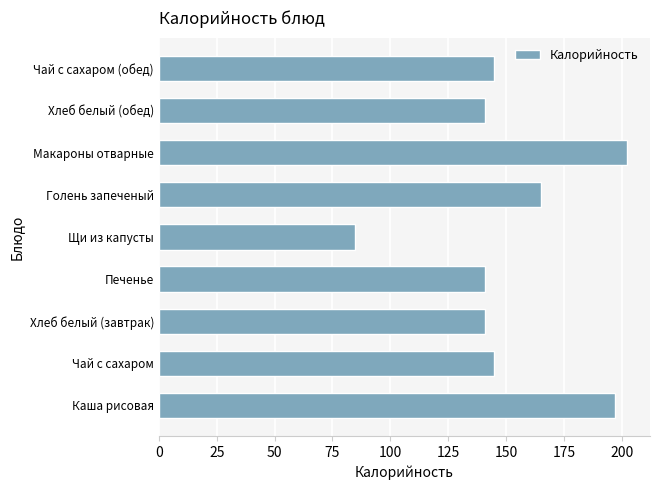

Is it true that the value at Чай с сахаром is 209.4?

False